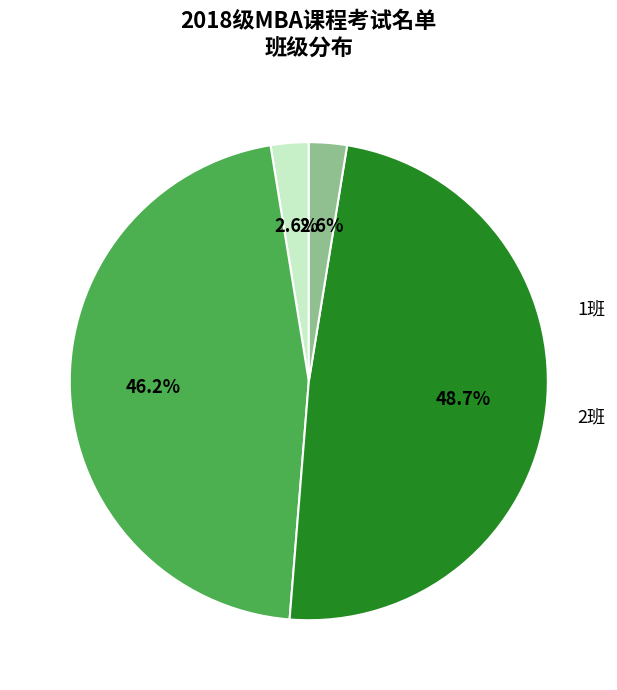

Does any single category account for the majority?

No